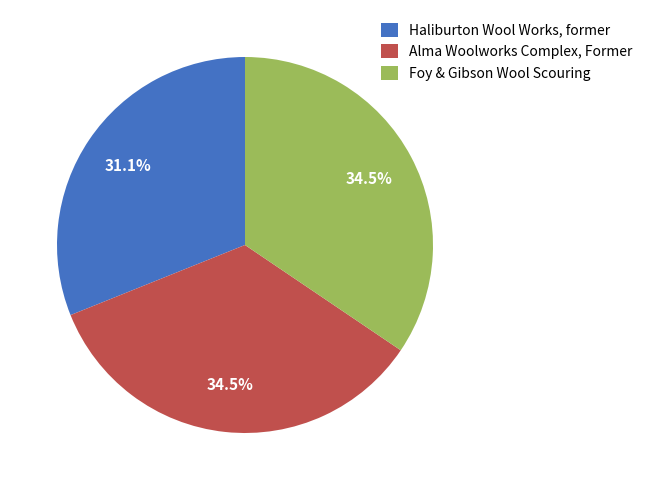

To the nearest percent, what is the difference between the largest and smallest slice percentages?

3%